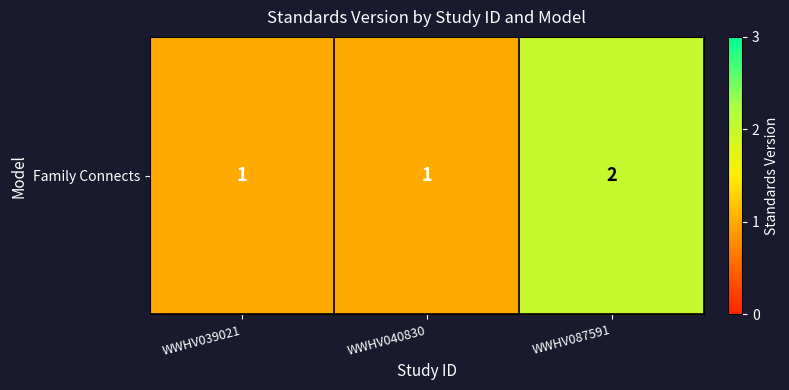

Is it true that the value at WWHV087591 is 0?

False